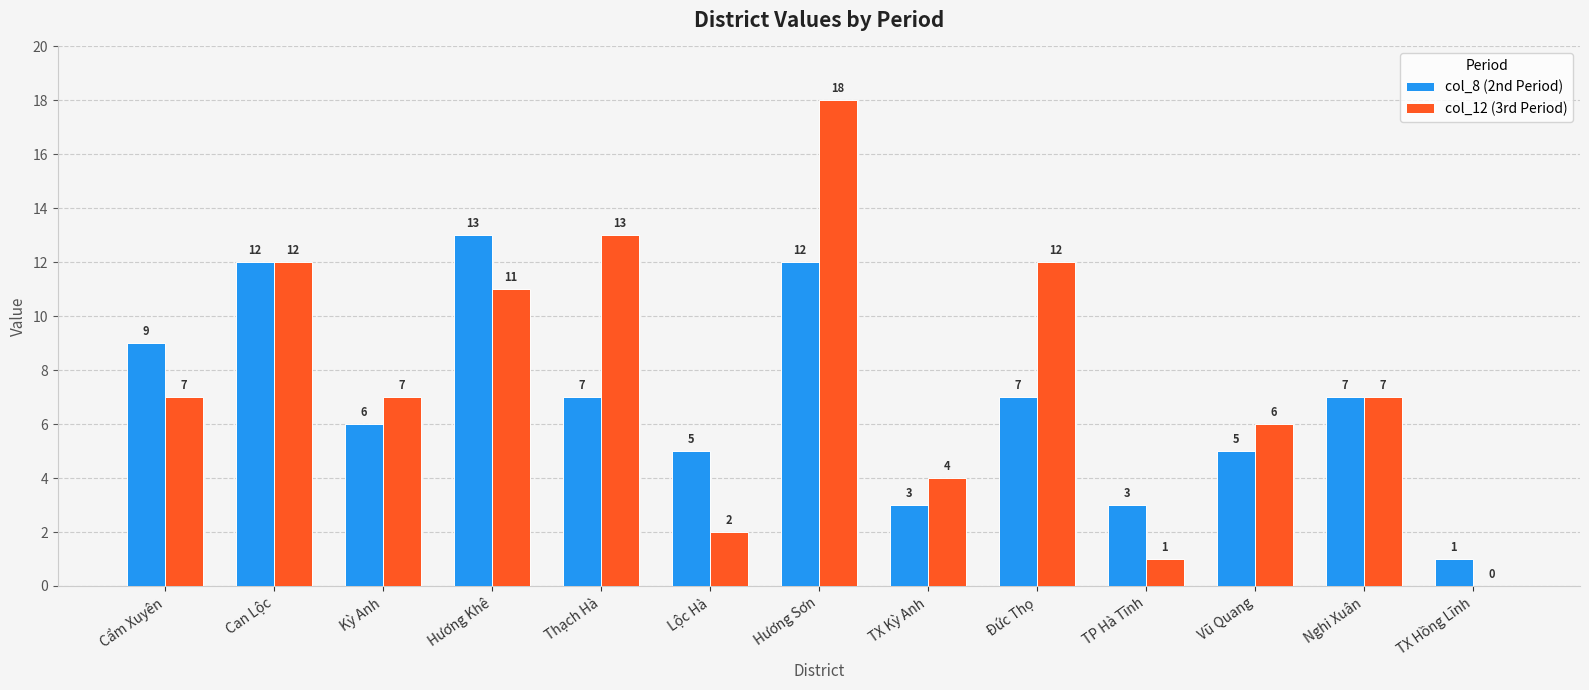

Which series has the widest spread of values?

col_12 (3rd Period)